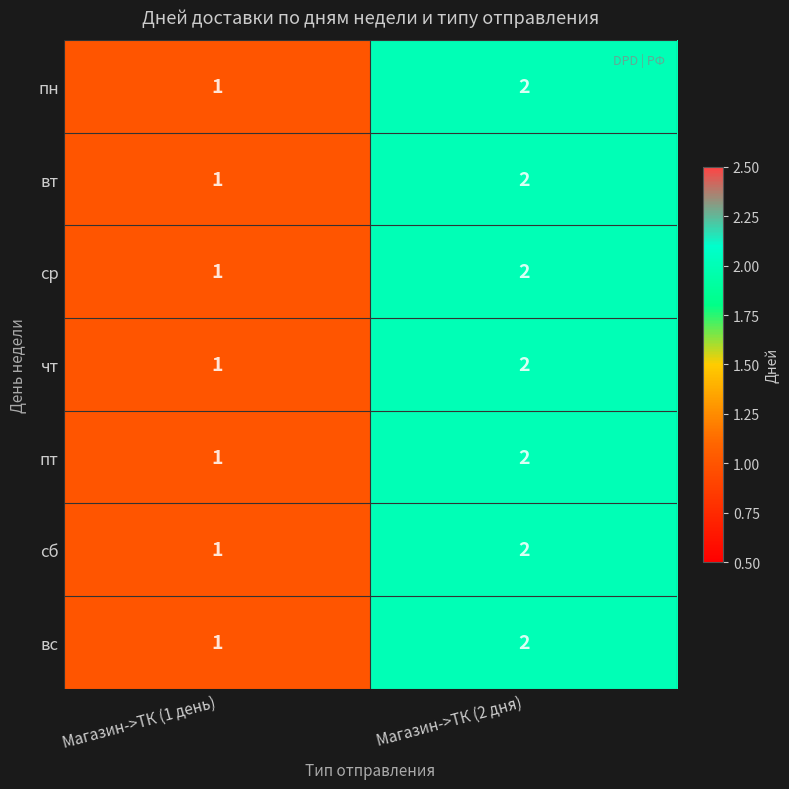

Reading right to left, transcribe all the data shown in this chart.

пн: 2	1
вт: 2	1
ср: 2	1
чт: 2	1
пт: 2	1
сб: 2	1
вс: 2	1